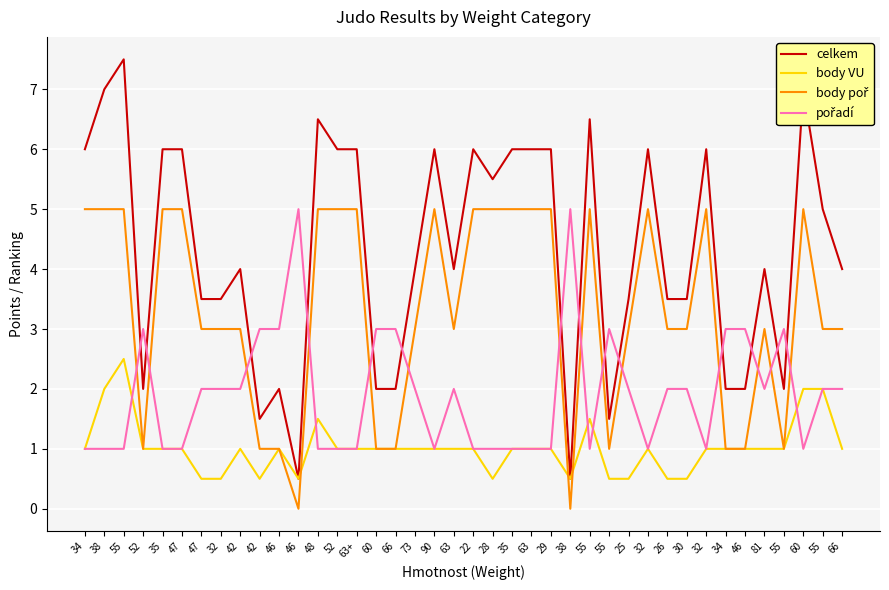

Does the chart have visible grid lines?

Yes